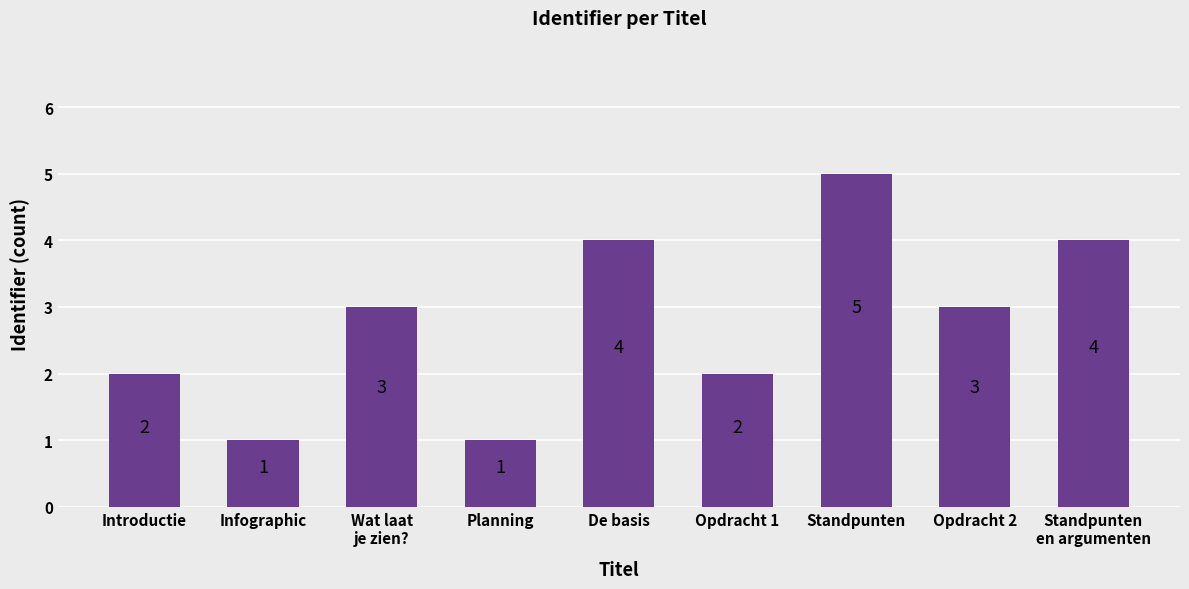

Reading left to right, extract all data points from this chart.

Introductie=2	Infographic=1	Wat laat
je zien?=3	Planning=1	De basis=4	Opdracht 1=2	Standpunten=5	Opdracht 2=3	Standpunten
en argumenten=4